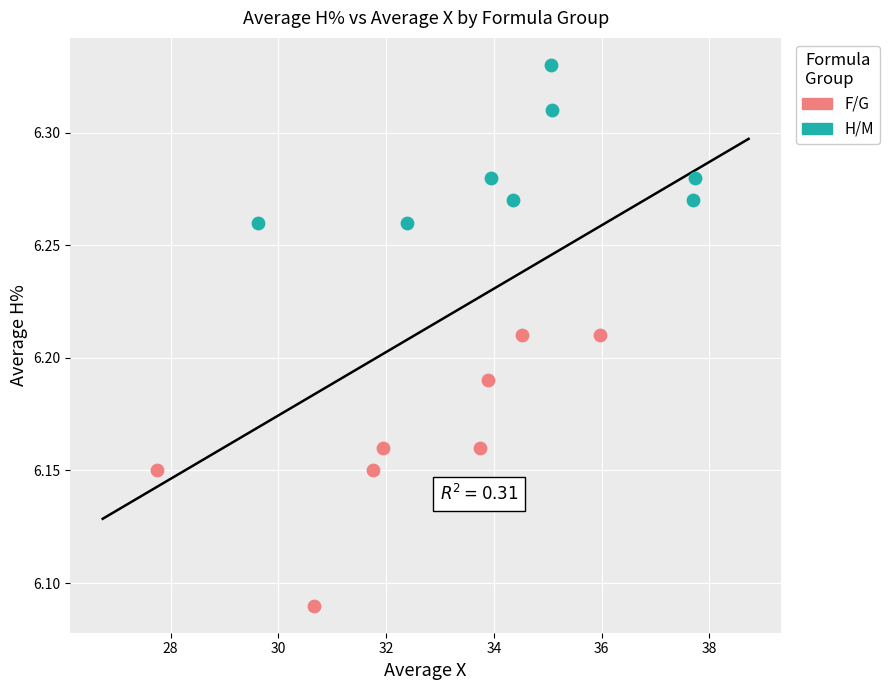

What are all the series names shown in the legend?

F/G, H/M